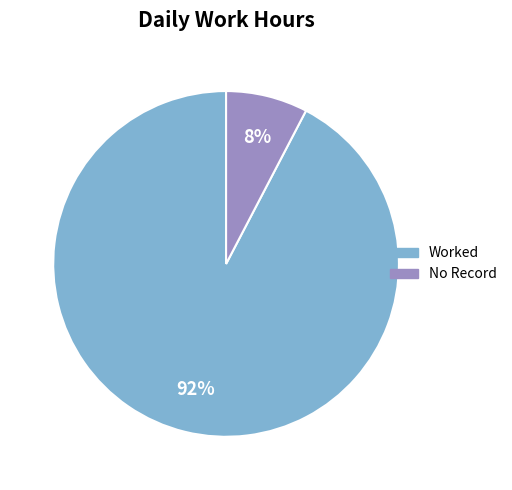

Does any single category account for the majority?

Yes